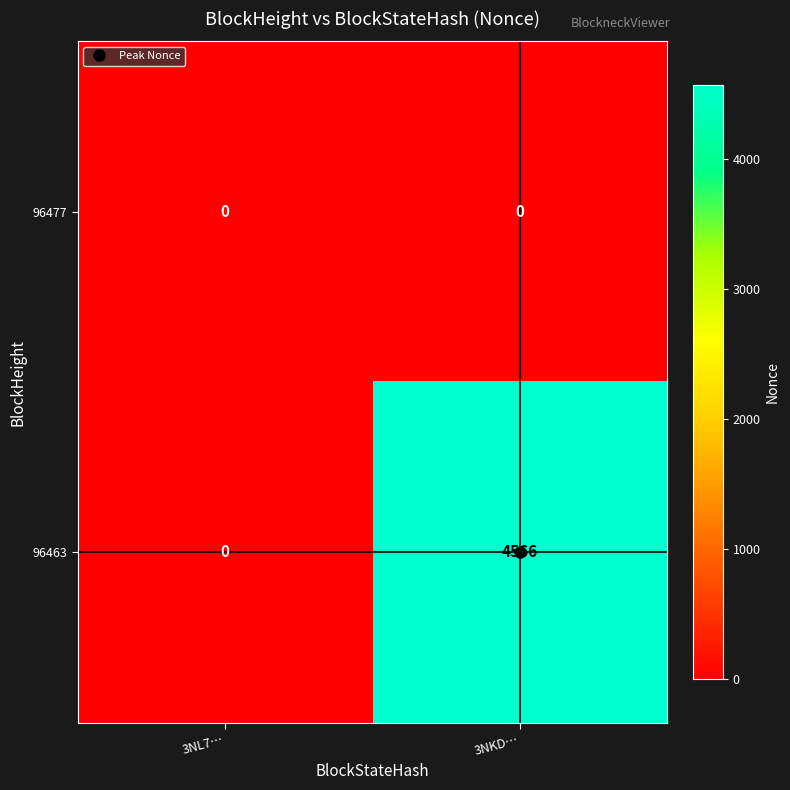

What is the average value of the 96463 series?

2283